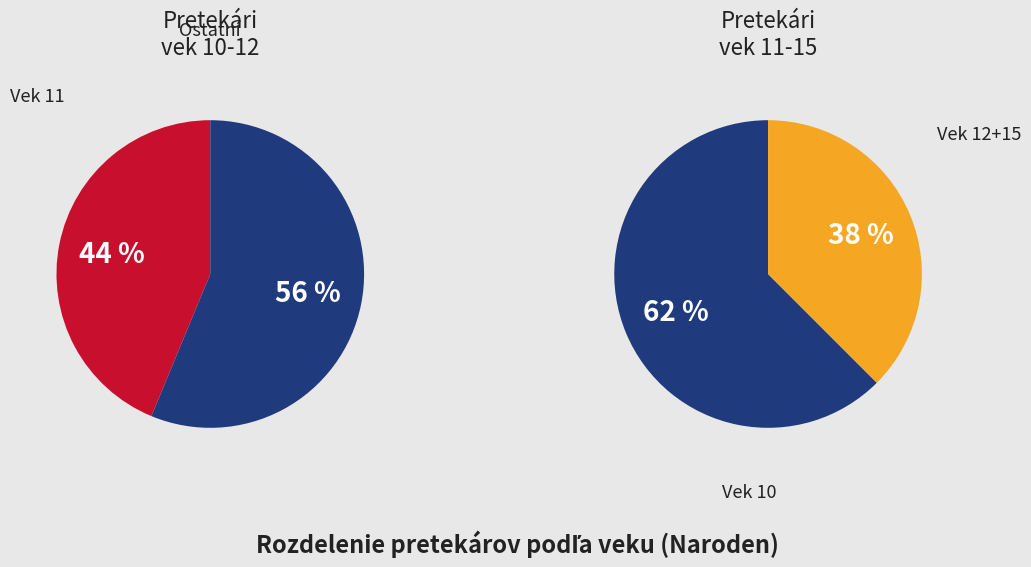

What is the ratio of the value at 10 to the value at 15?

5.0